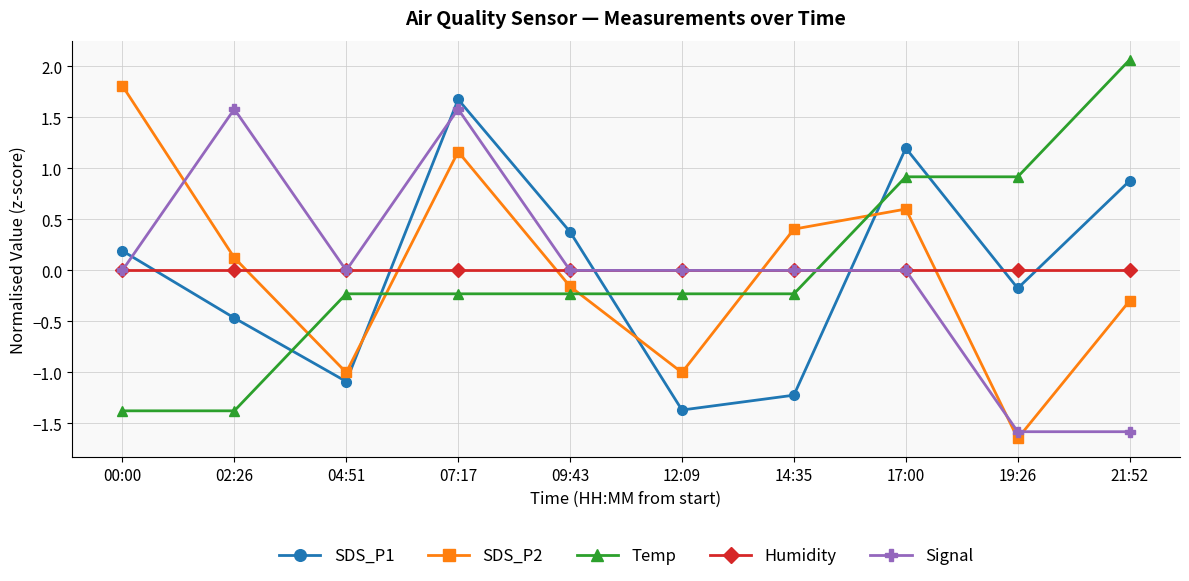

List the labels in order of SDS_P1 value, smallest first.

12:09, 14:35, 04:51, 02:26, 19:26, 00:00, 09:43, 21:52, 17:00, 07:17